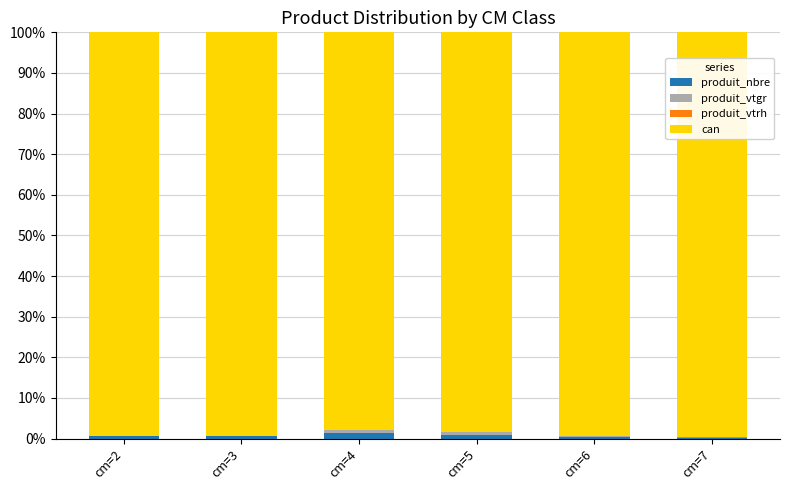

True or false: produit_nbre has a value of 1.4 at cm=4.

True